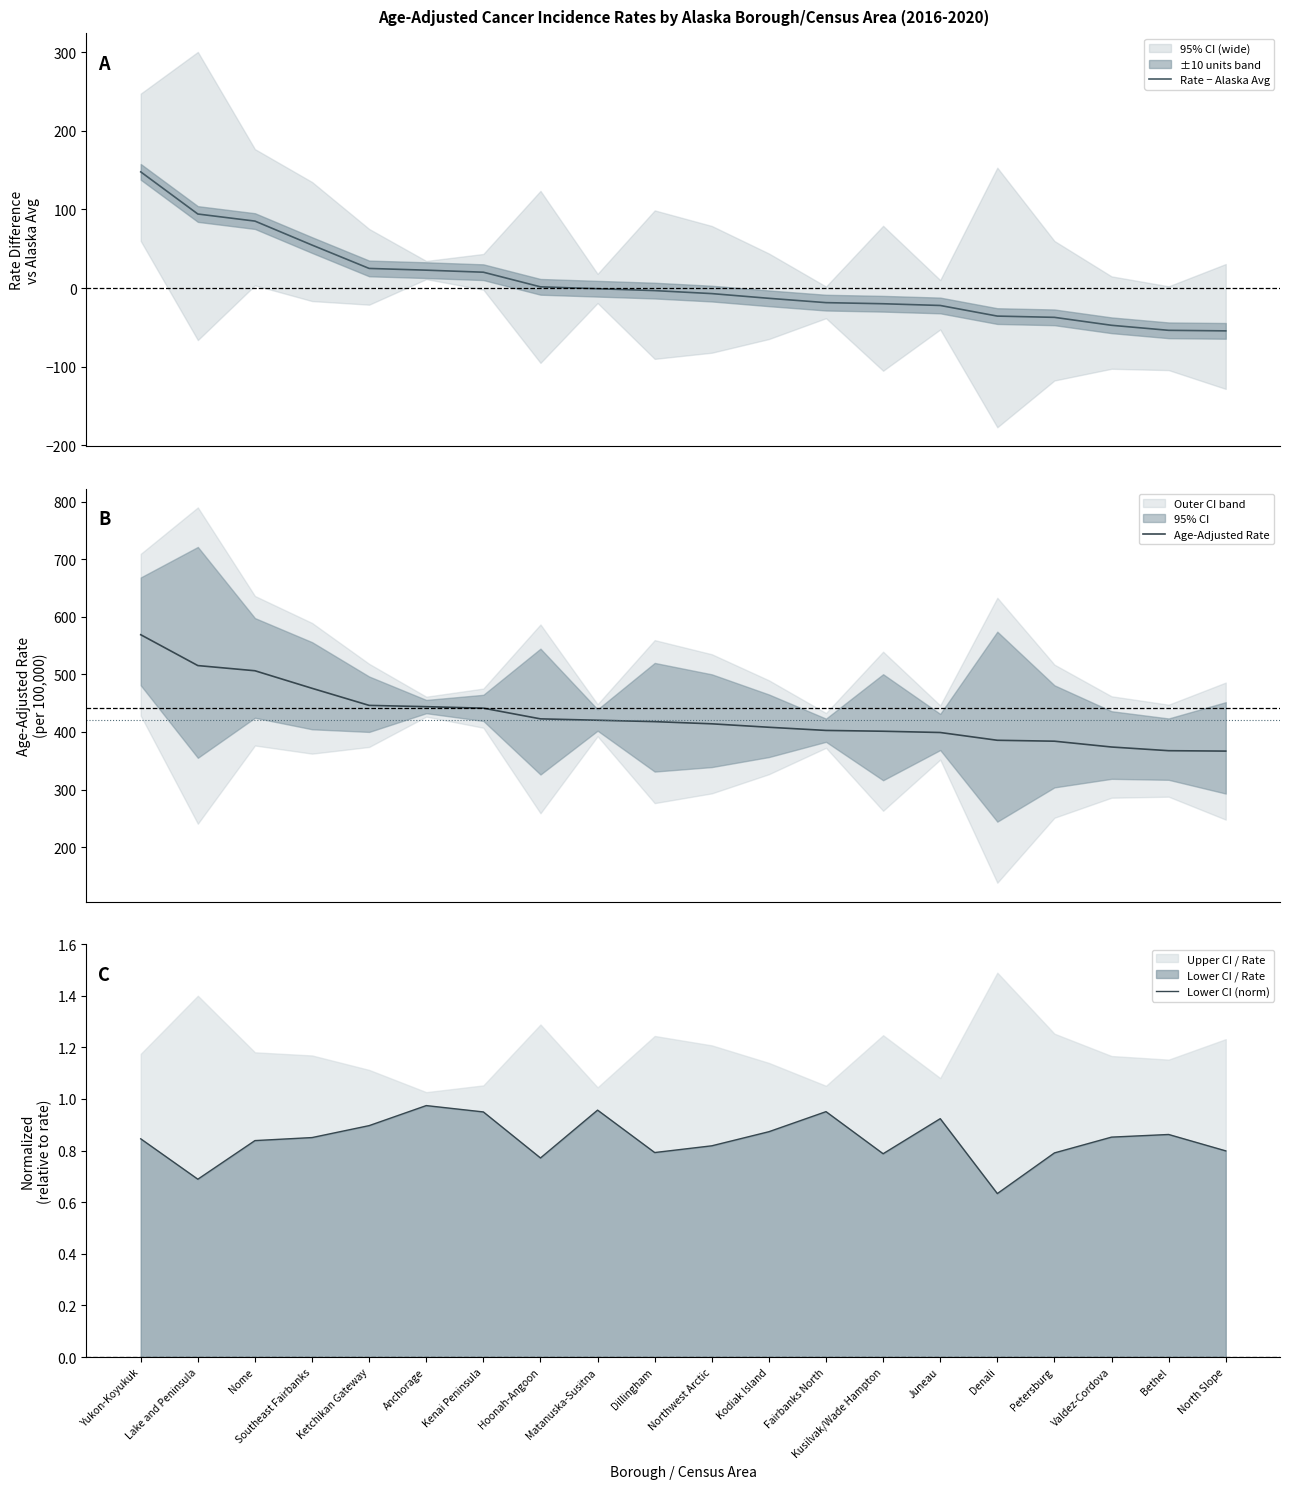

What is the total value across all series at Juneau?

377.8